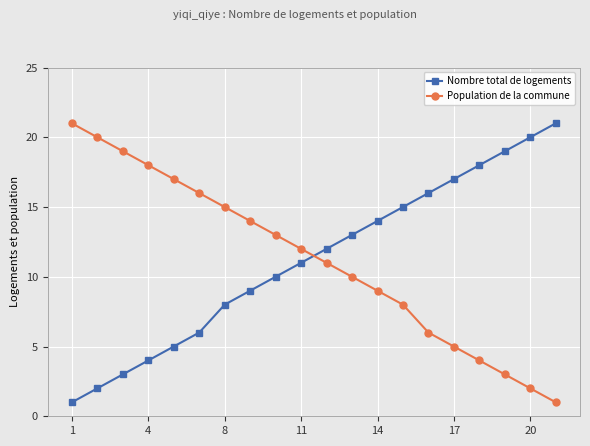

What is the maximum value shown in the chart?

21